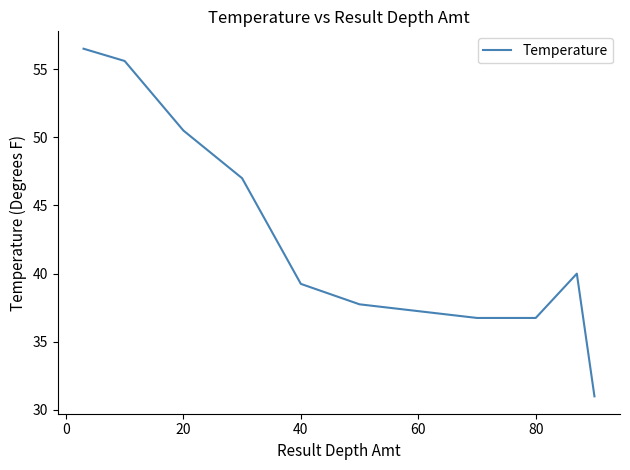

What is the maximum value shown in the chart?

56.5